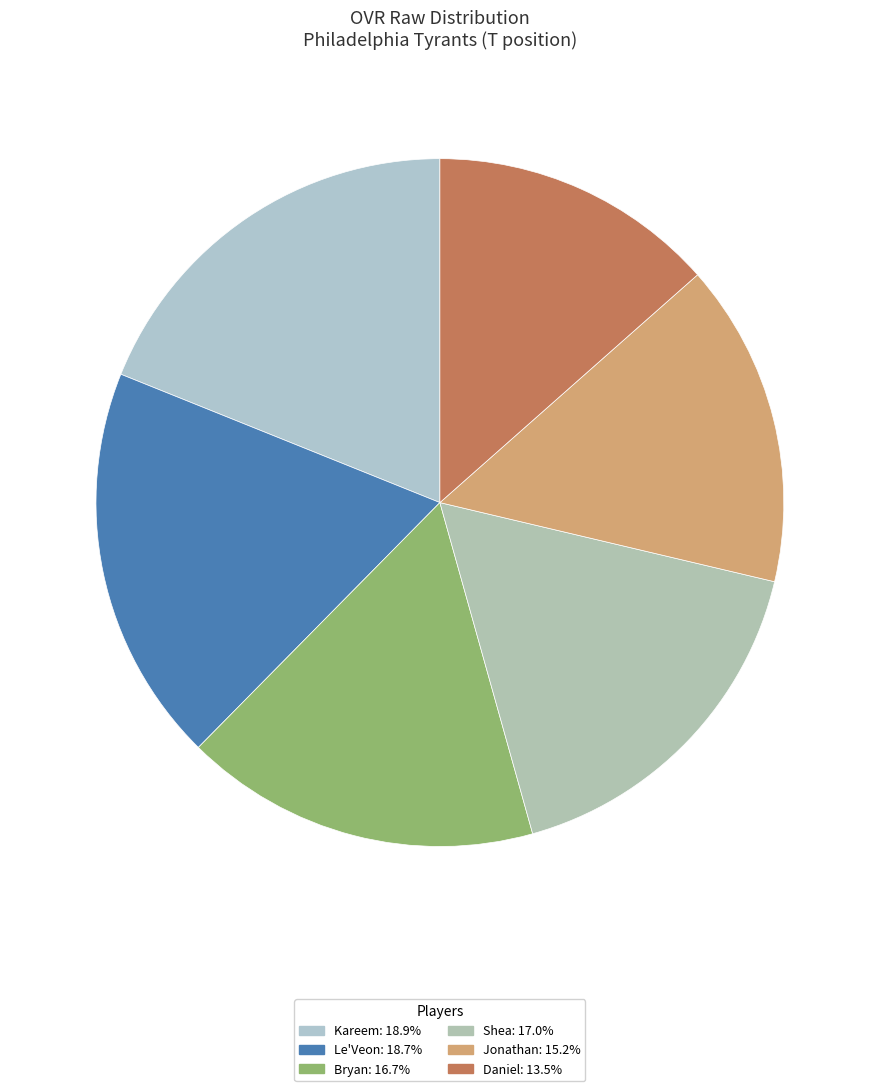

Does Jonathan account for over 50% of the chart?

No